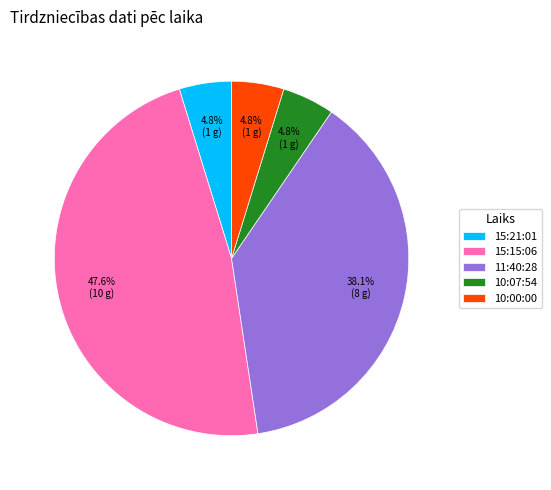

Does 10:00:00 account for over 50% of the chart?

No